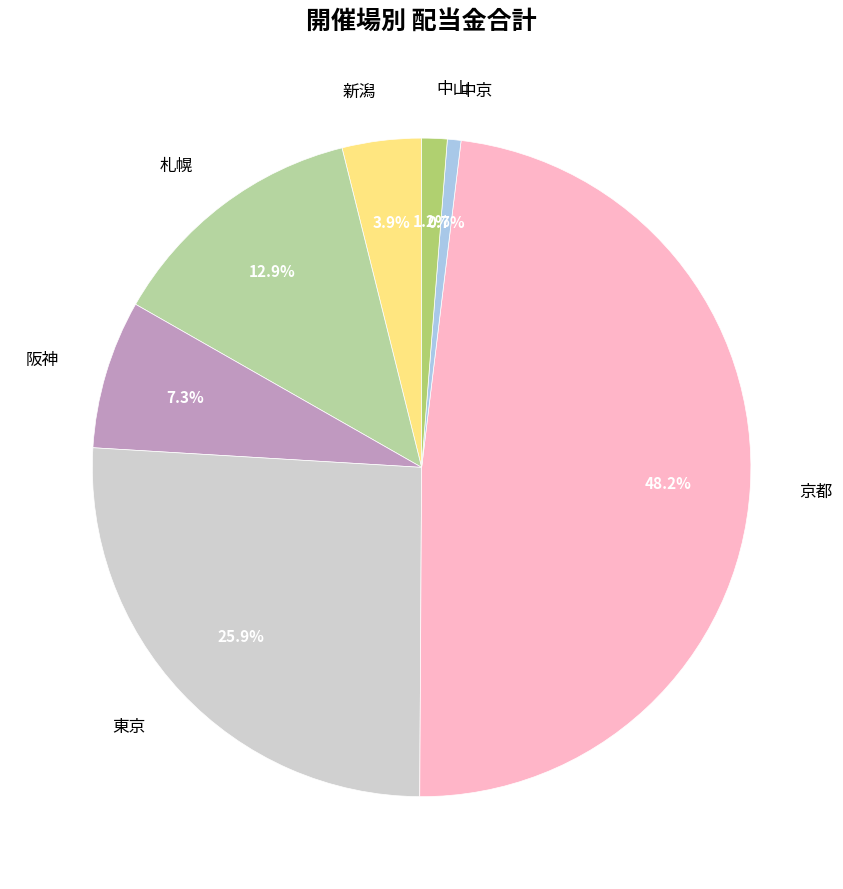

How many slices are in this pie chart?

7